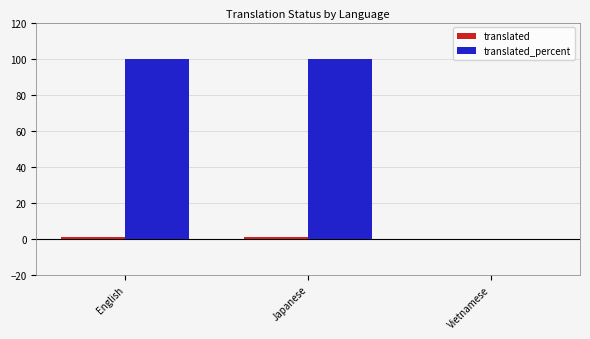

How many distinct data groups are displayed?

2